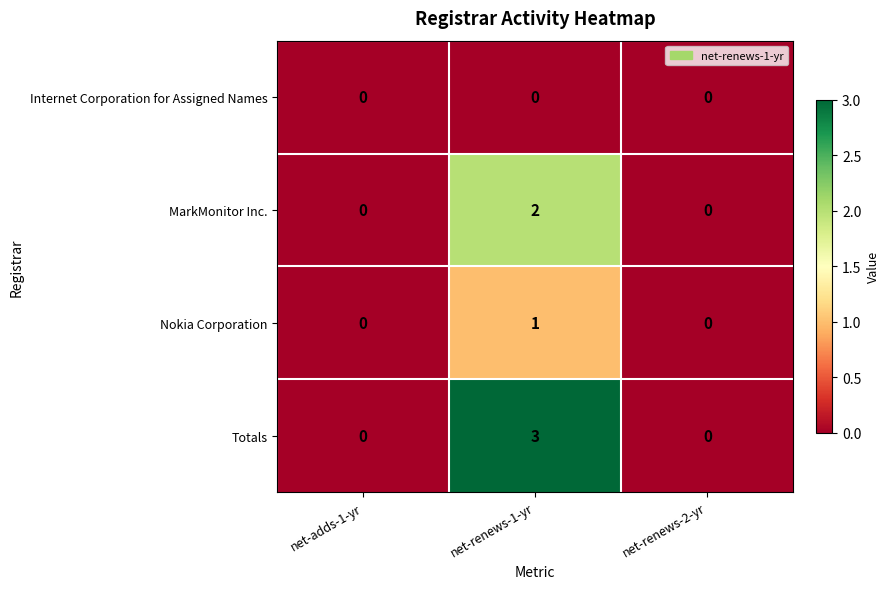

True or false: MarkMonitor Inc. has a value of 1 at net-renews-2-yr.

False